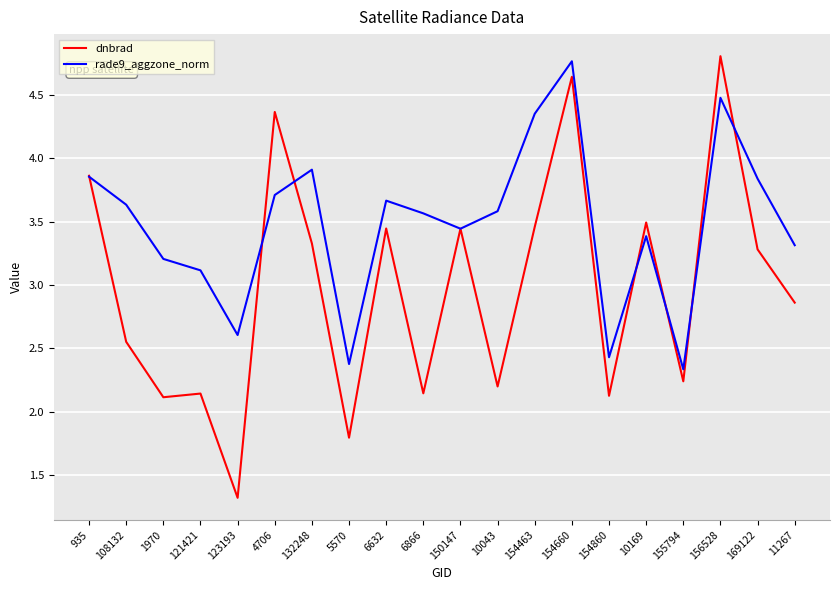

List the series in order of their peak value, highest first.

dnbrad, rade9_aggzone_norm